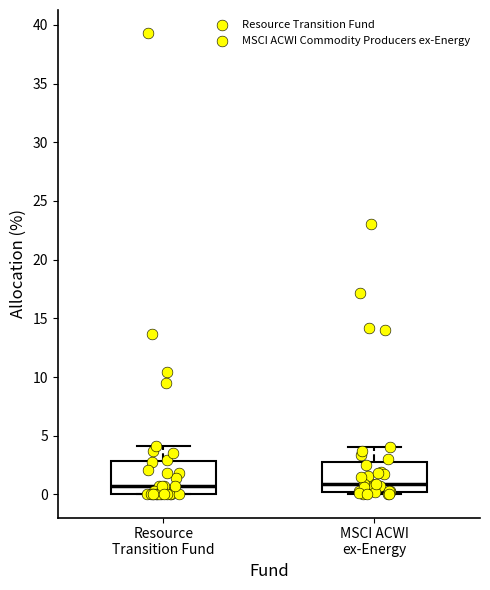

Where is the upper edge of the box for MSCI ACWI ex-Energy on the y-axis? The values are not printed on the chart, so give them approximately, as read against the axis.

3.0